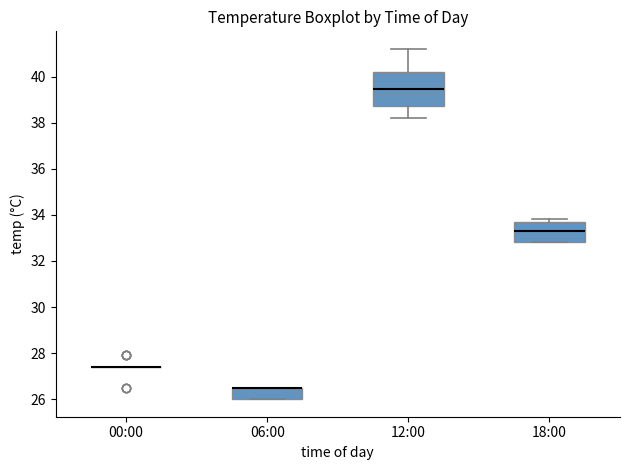

Reading left to right, read every box against the y-axis: the position of its median line, the range the box covers, and the ends of its whiskers. The values are not printed on the chart, so give them approximately, as read against the axis.

00:00: box collapsed to a line at 27.4, whiskers 27.4 to 27.4
06:00: median 26.6 (drawn on the box's upper edge), box 26.0 to 26.6, whiskers 26.0 to 26.6
12:00: median 39.4, box 38.8 to 40.2, whiskers 38.2 to 41.2
18:00: median 33.4, box 32.8 to 33.6, whiskers 32.8 to 33.8